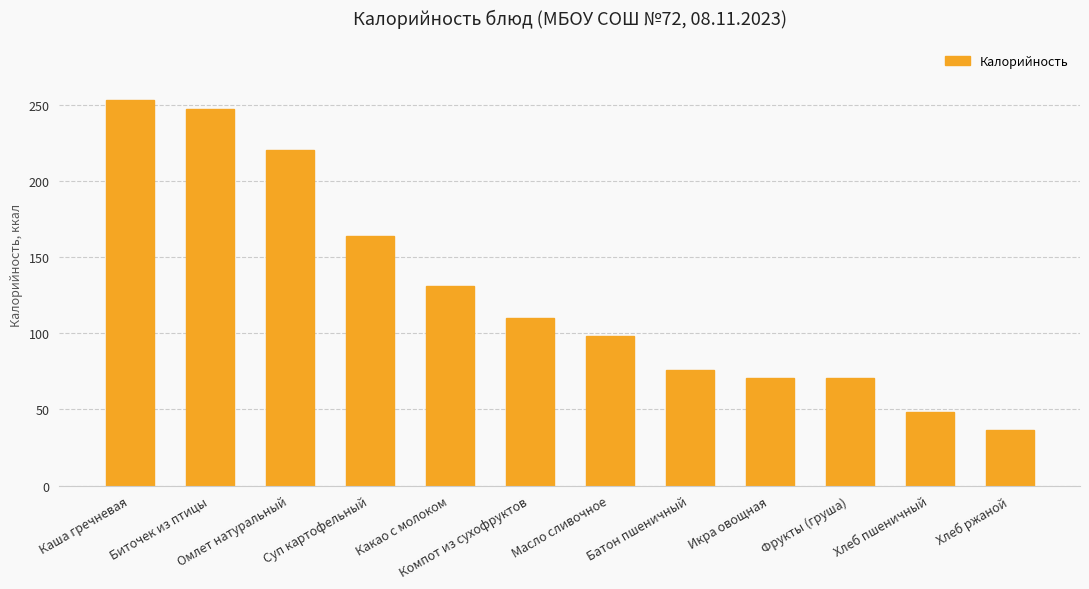

What is the value of the 4th bar from the left?

164.0